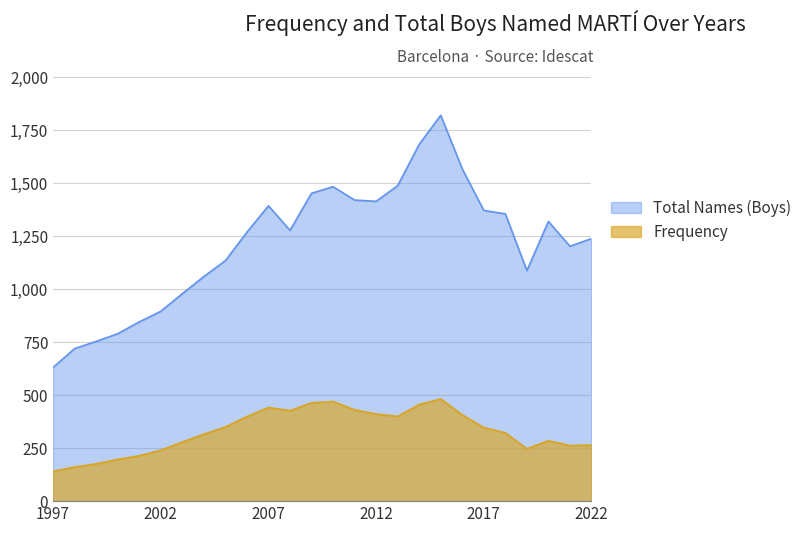

Read the Total Names (Boys) value at 2015, to the nearest 10.

1820